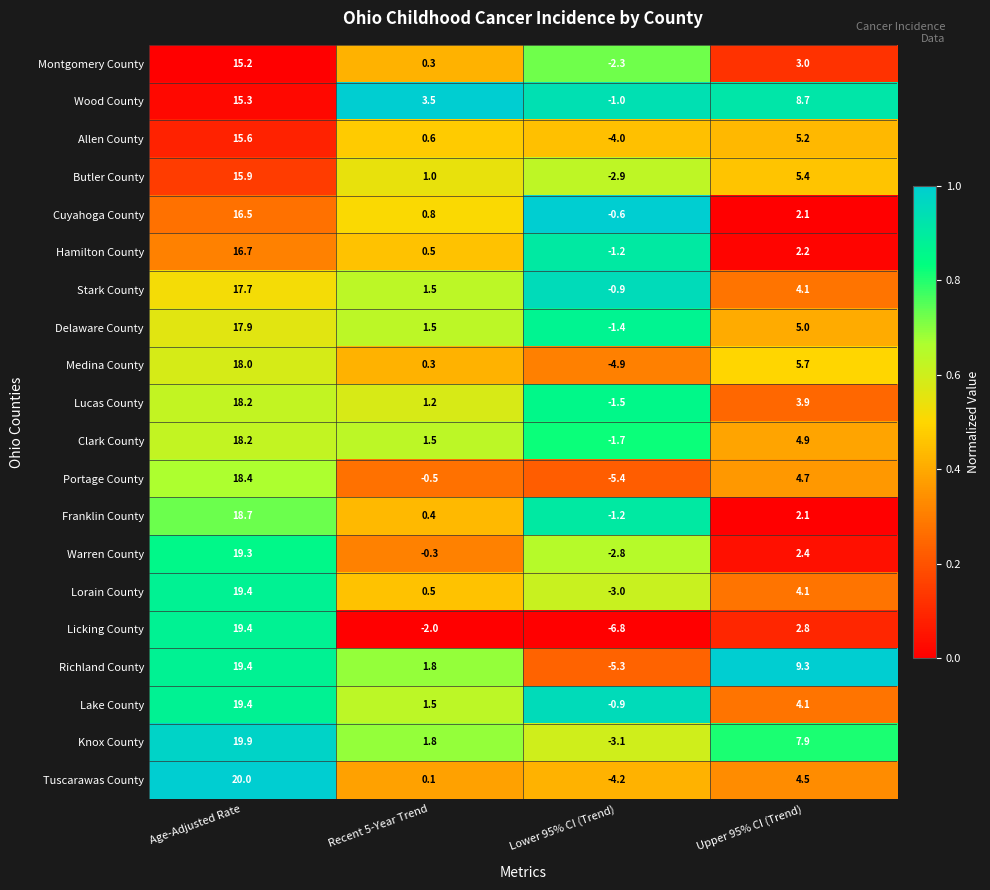

List the labels in order of Lake County value, smallest first.

Lower 95% CI (Trend), Recent 5-Year Trend, Upper 95% CI (Trend), Age-Adjusted Rate